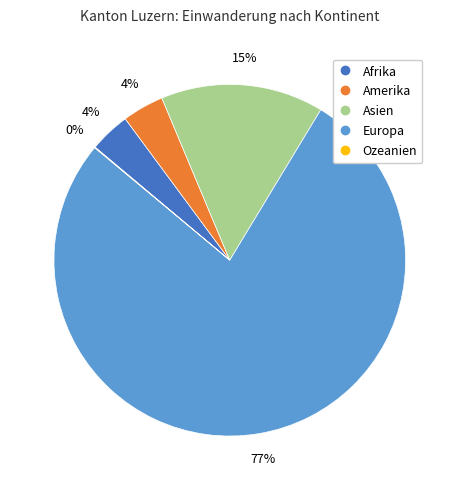

Do Asien and Afrika together represent more than half of the pie?

No